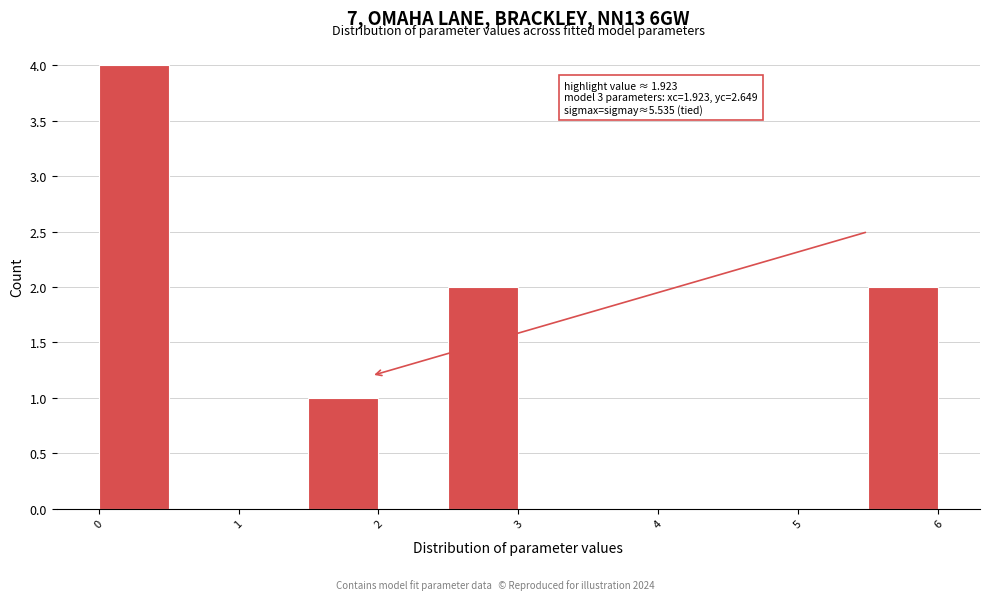

Which range on the x-axis has the tallest bar?

0.0 to 0.5